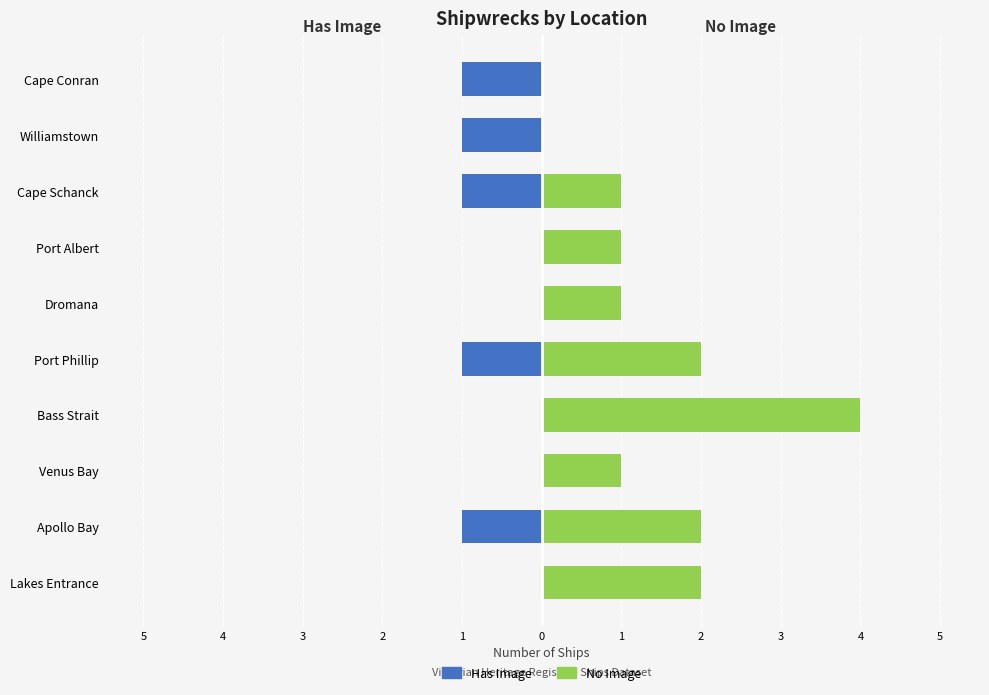

How many bars are there in each group?

2